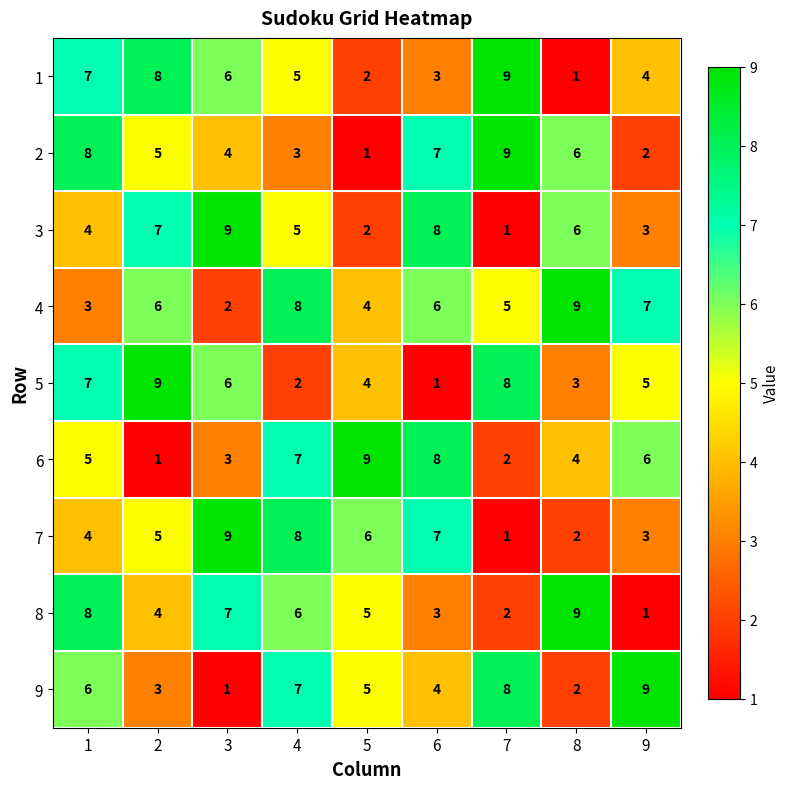

What is the difference between the maximum and minimum values in the 4 series?

7